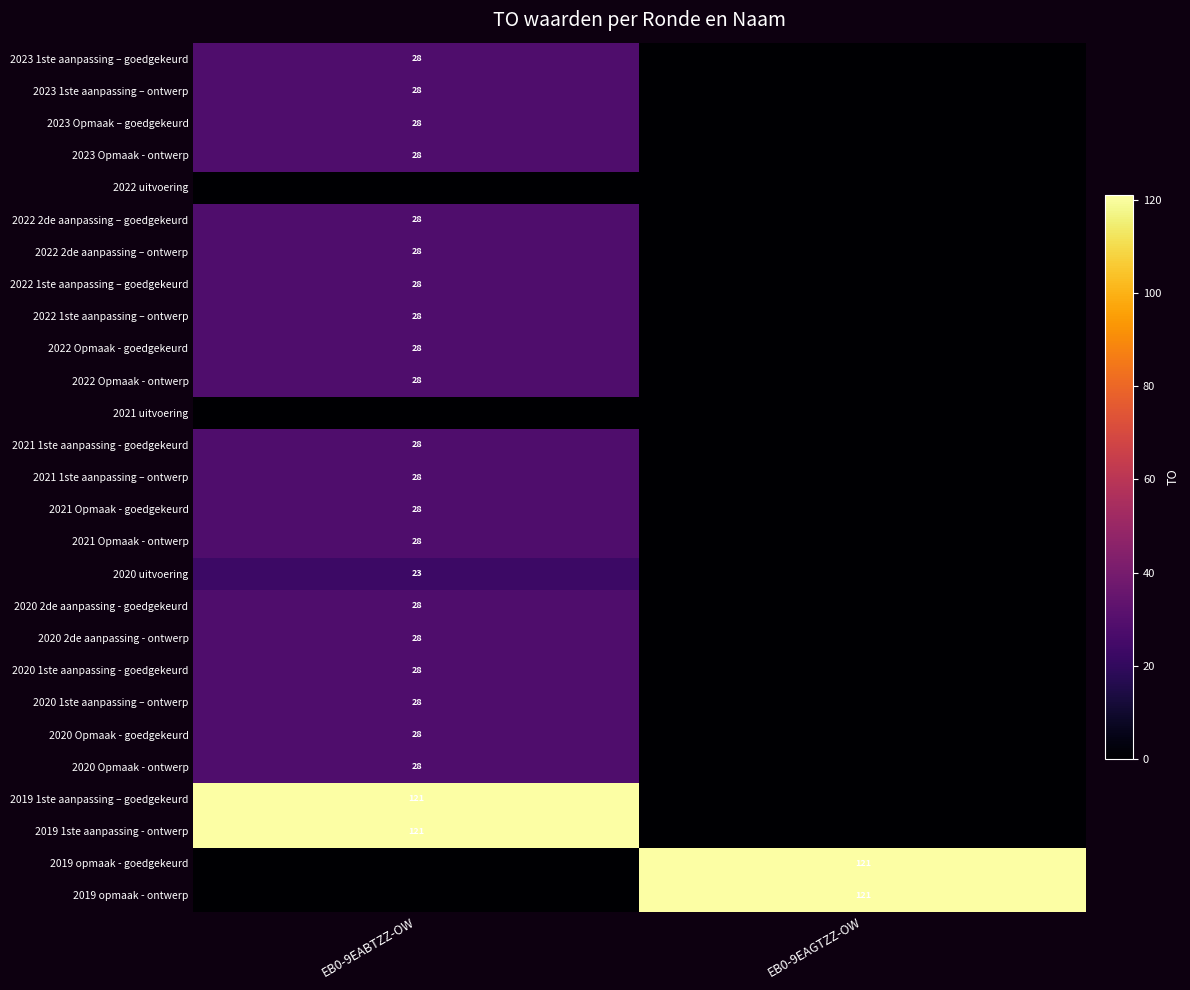

The 2020 2de aanpassing - goedgekeurd series shows 28 at EB0-9EABTZZ-OW. True or false?

True